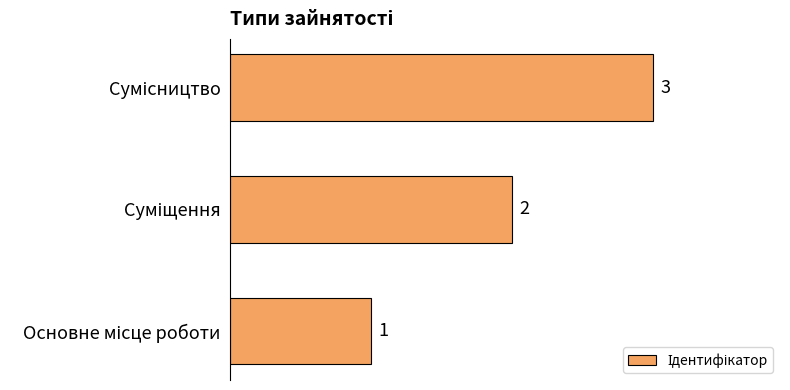

Count the values in the range 1 to 3.

3